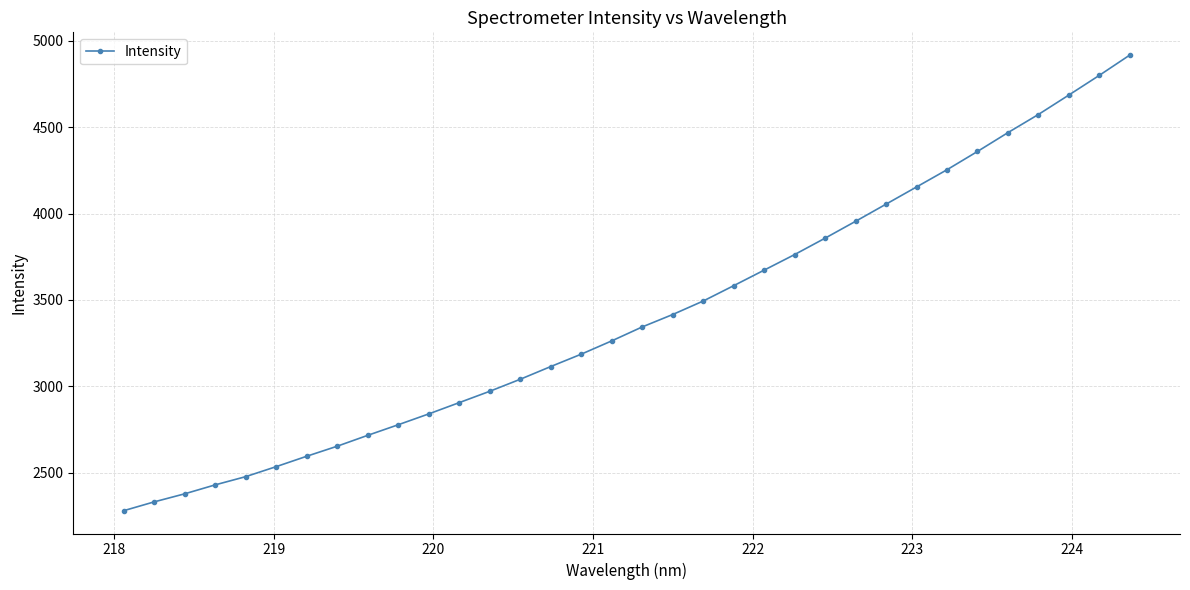

What is the smallest value displayed?

2279.0